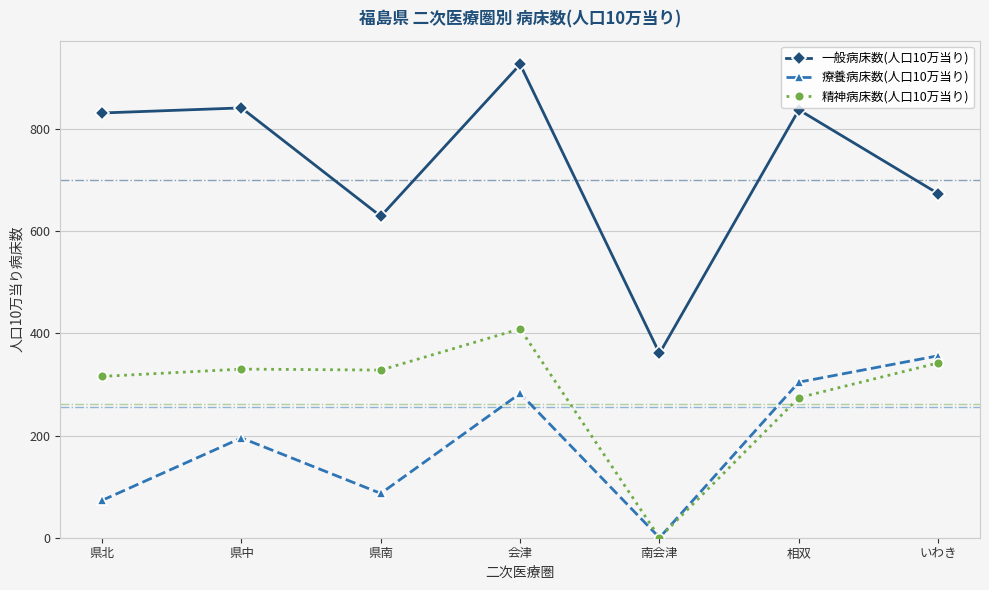

Is the value of 一般病床数(人口10万当り) at 南会津 greater than the value of 療養病床数(人口10万当り) at 相双?

Yes